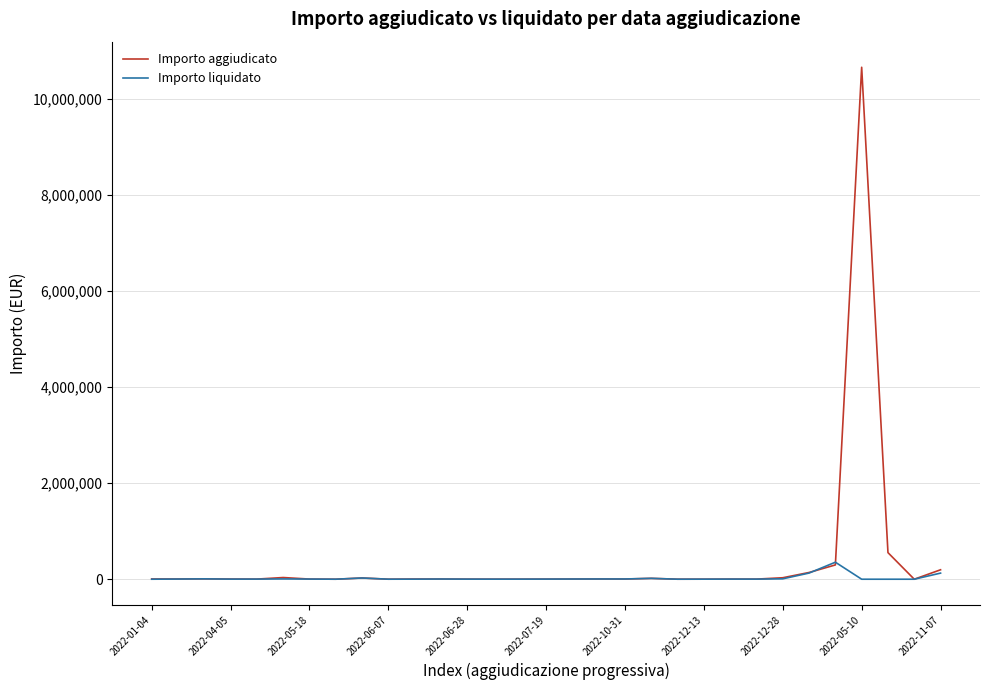

What is the maximum value shown in the chart?

10657934.2